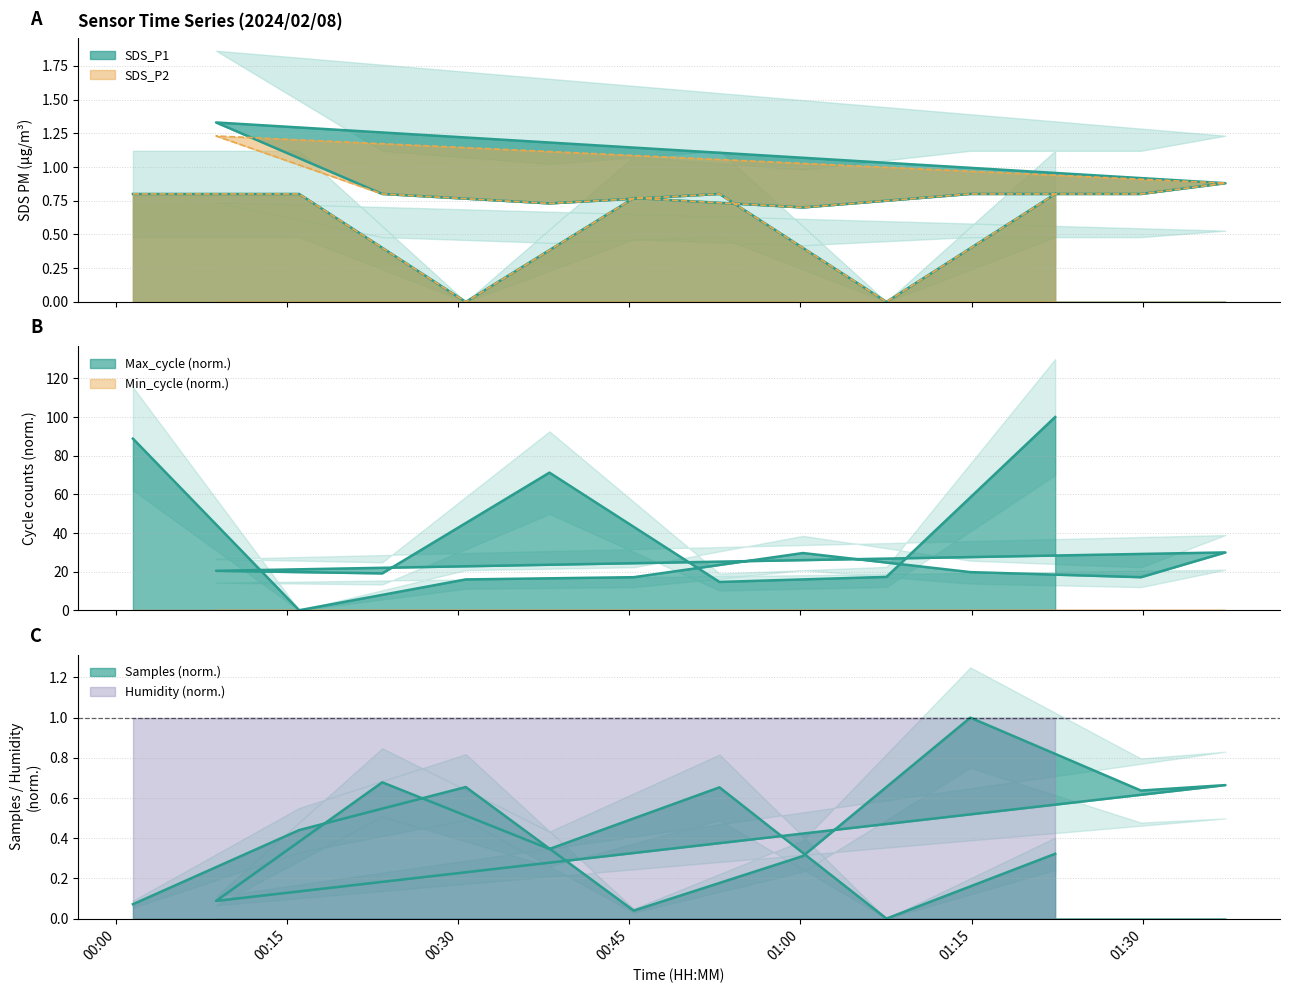

Which category has the highest value across all series?

2024/02/08 01:22:19